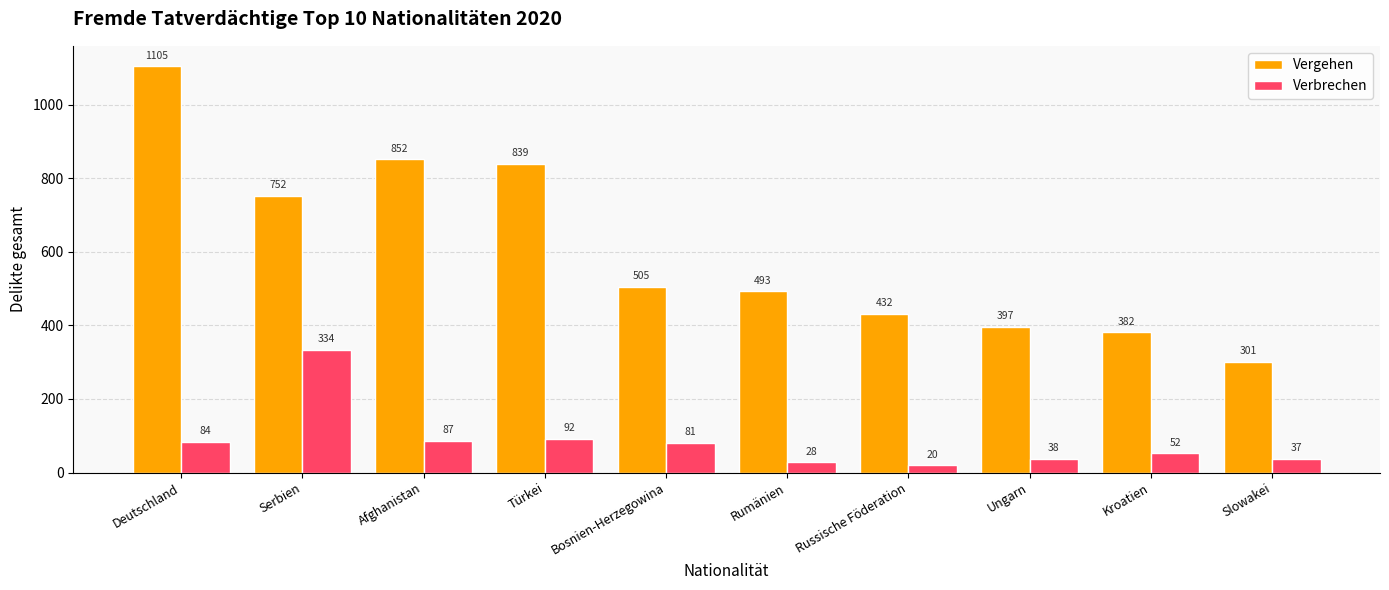

What is the sum of all Vergehen values?

6058